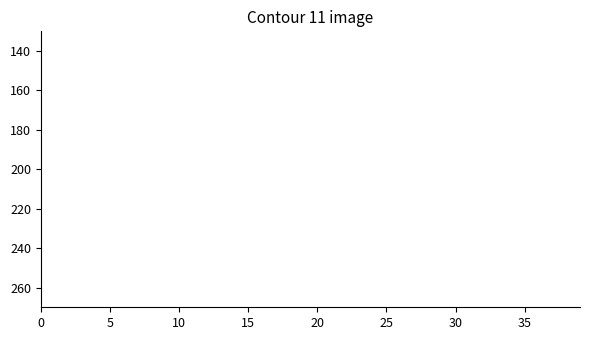

True or false: the data shows 100.6 at 10.

False